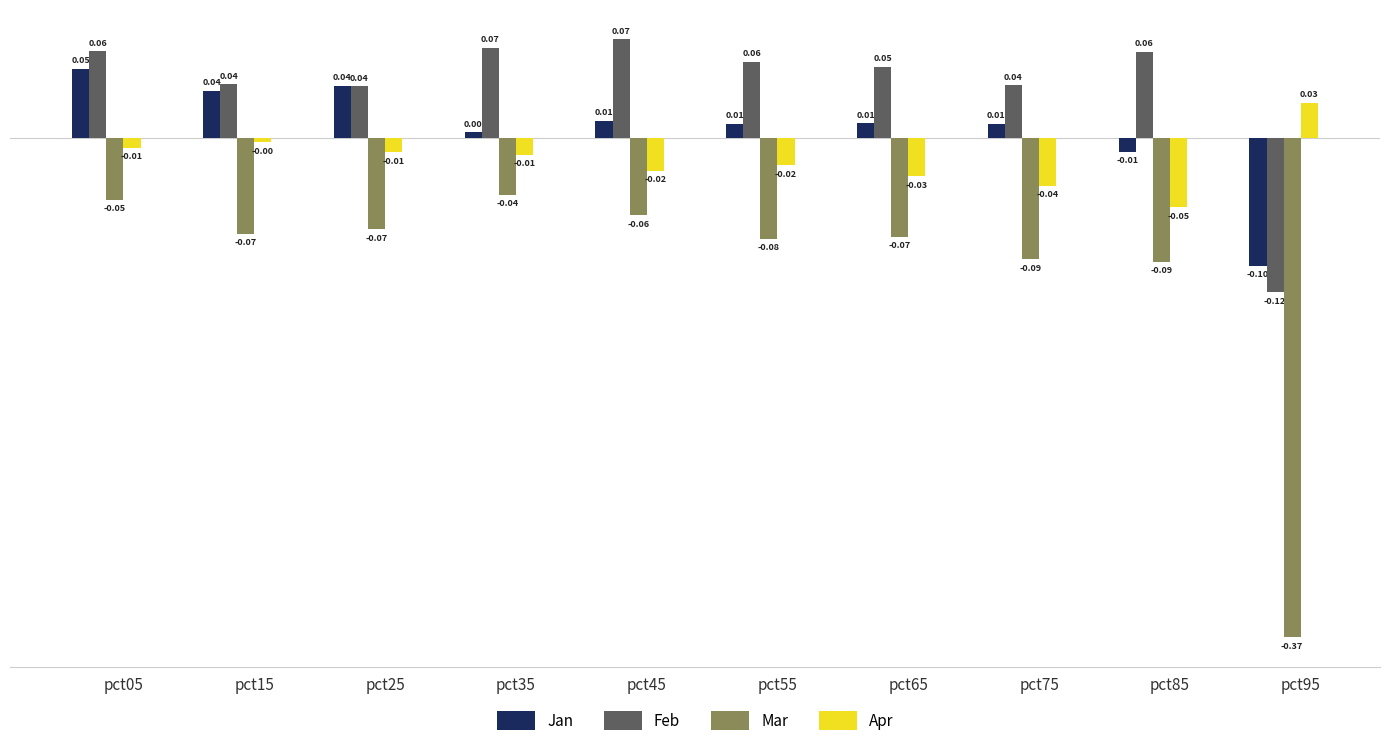

Which series has the widest spread of values?

Mar